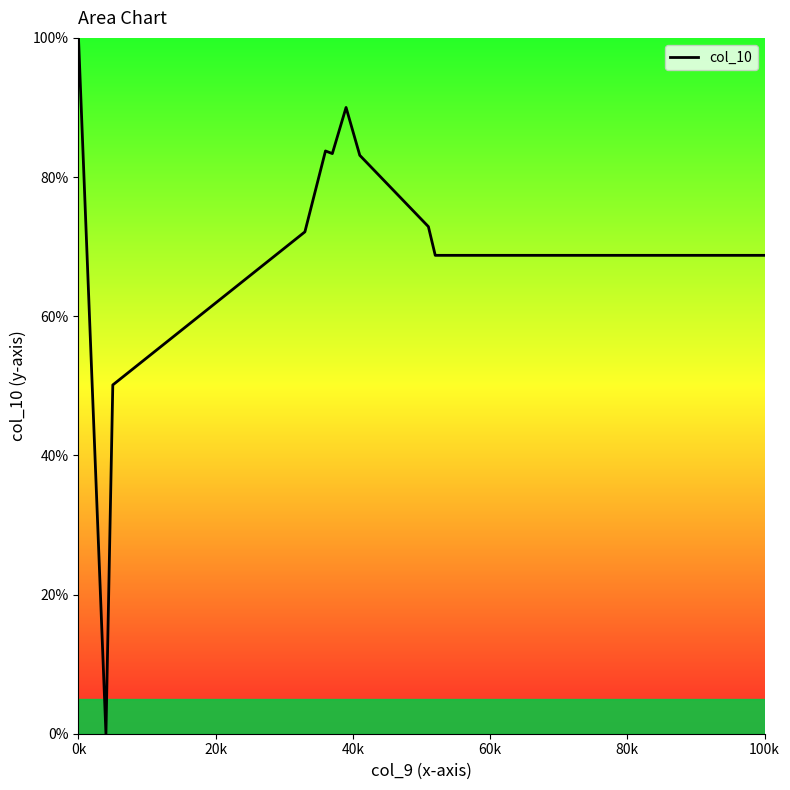

What is the maximum value shown in the chart?

100.0